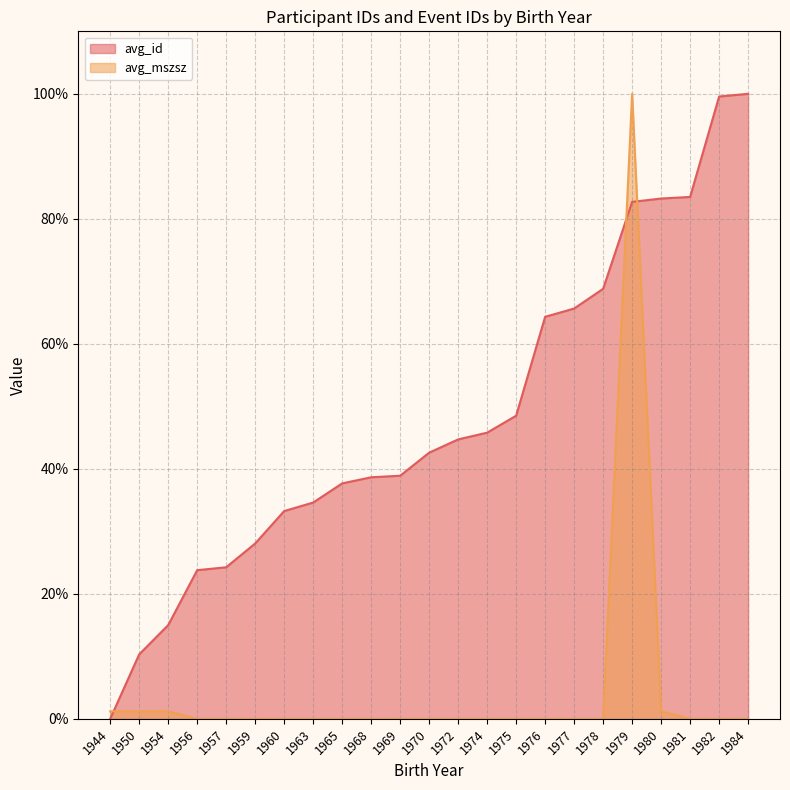

Where do avg_mszsz and avg_id first cross each other?

1944 and 1950